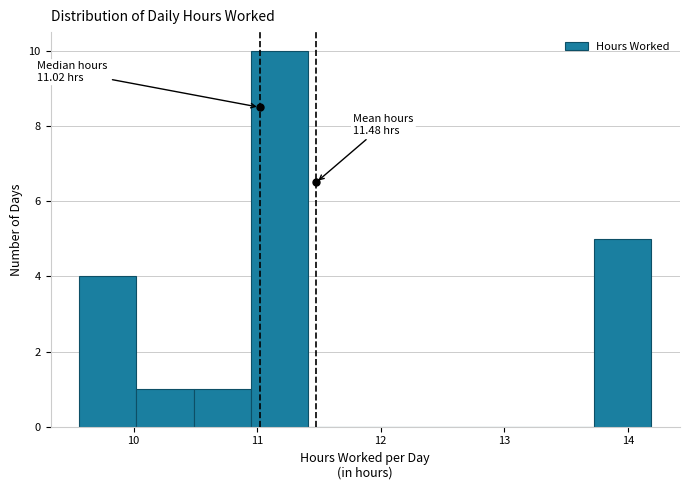

Over which range of the x-axis is the bar tallest?

10.9 to 11.4